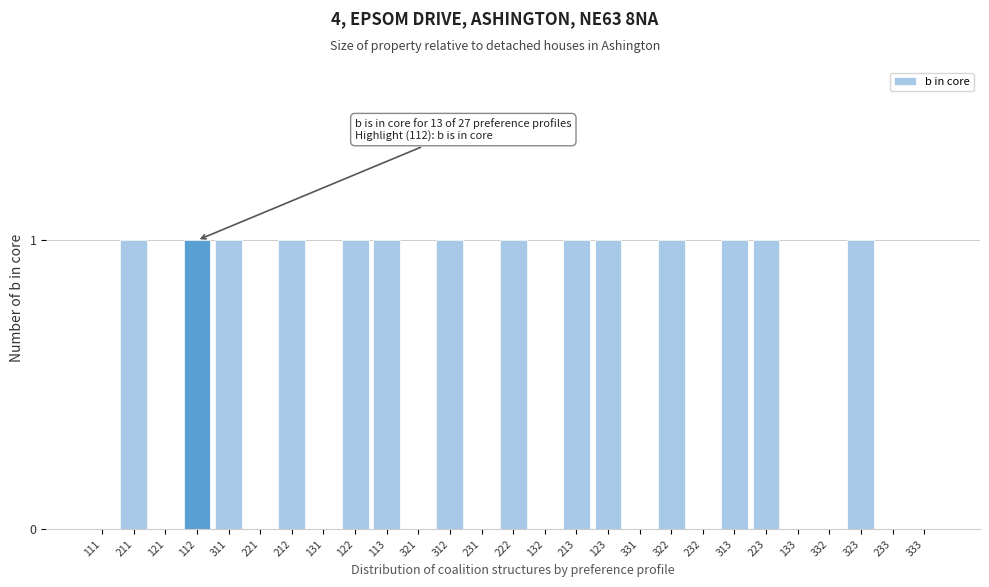

Reading right to left, what are all the values shown in this chart?

333=0	233=0	323=1	332=0	133=0	223=1	313=1	232=0	322=1	331=0	123=1	213=1	132=0	222=1	231=0	312=1	321=0	113=1	122=1	131=0	212=1	221=0	311=1	112=1	121=0	211=1	111=0